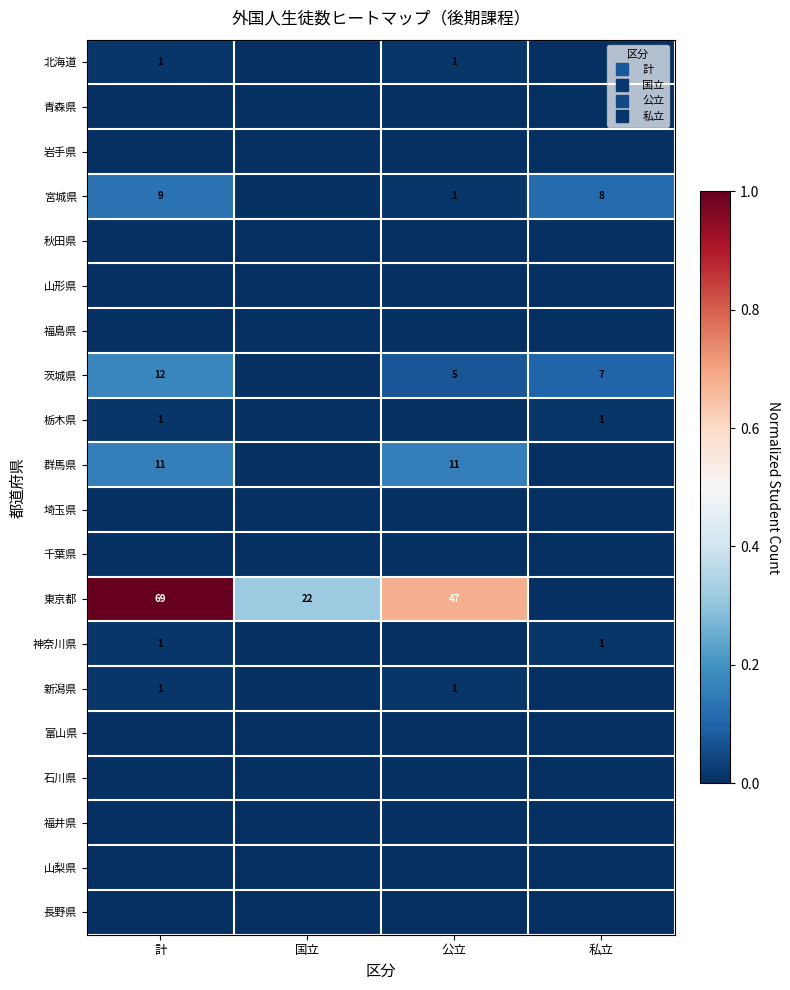

At how many categories does at least one series exceed 0?

4